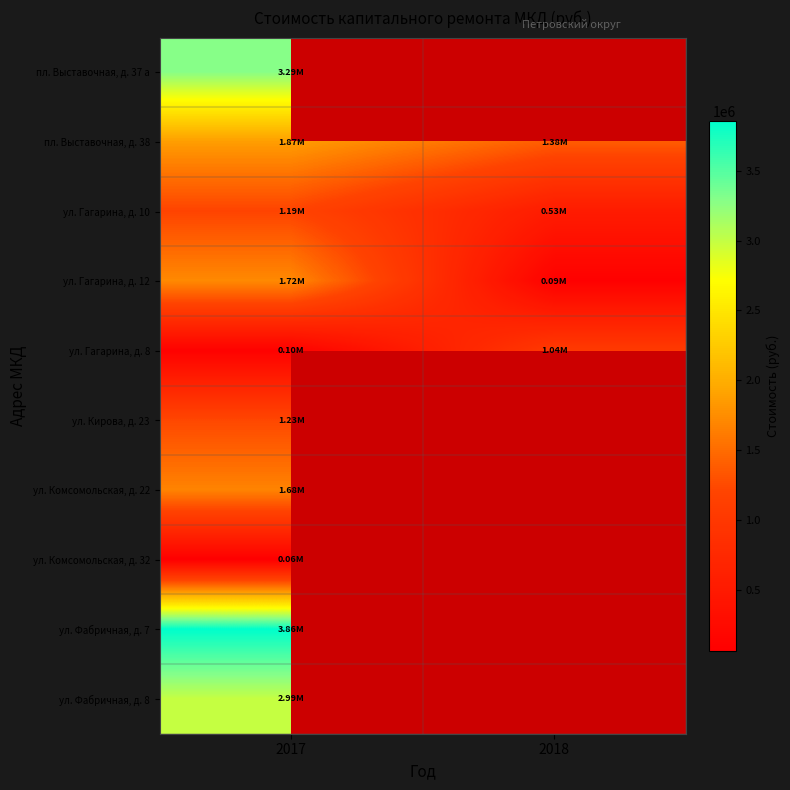

Which category has the lowest value across all series?

2017